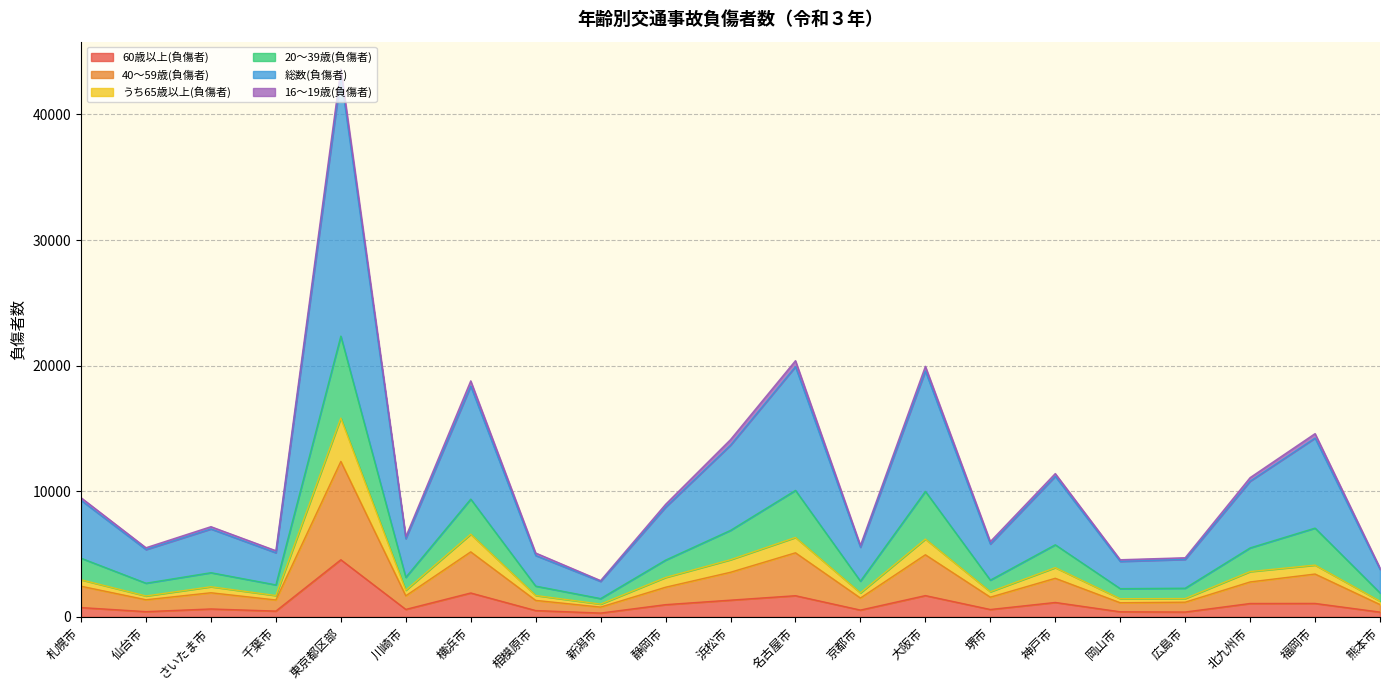

At which category is the sum across all series the highest?

東京都区部